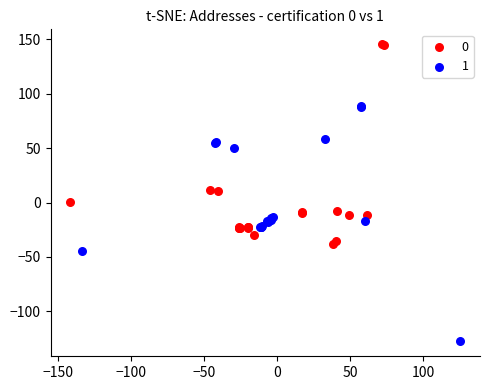

What are all the series names shown in the legend?

0, 1